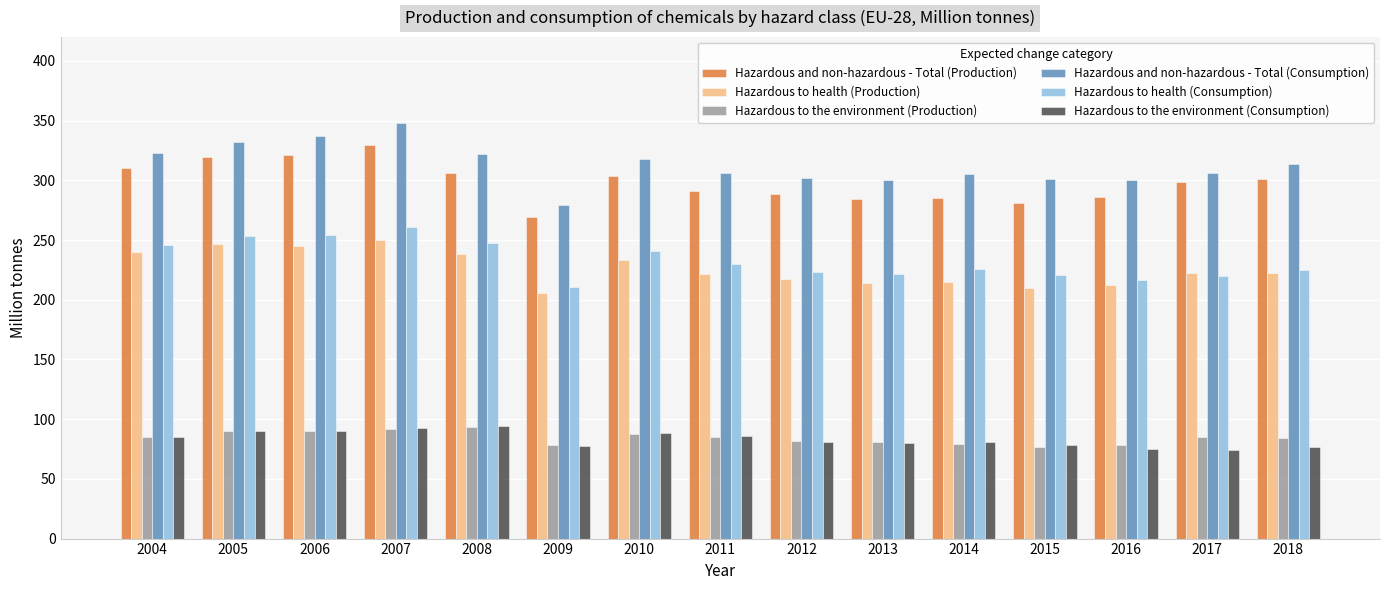

What is the sum of the Hazardous and non-hazardous - Total (Production) values at 2017 and 2010?

602.5